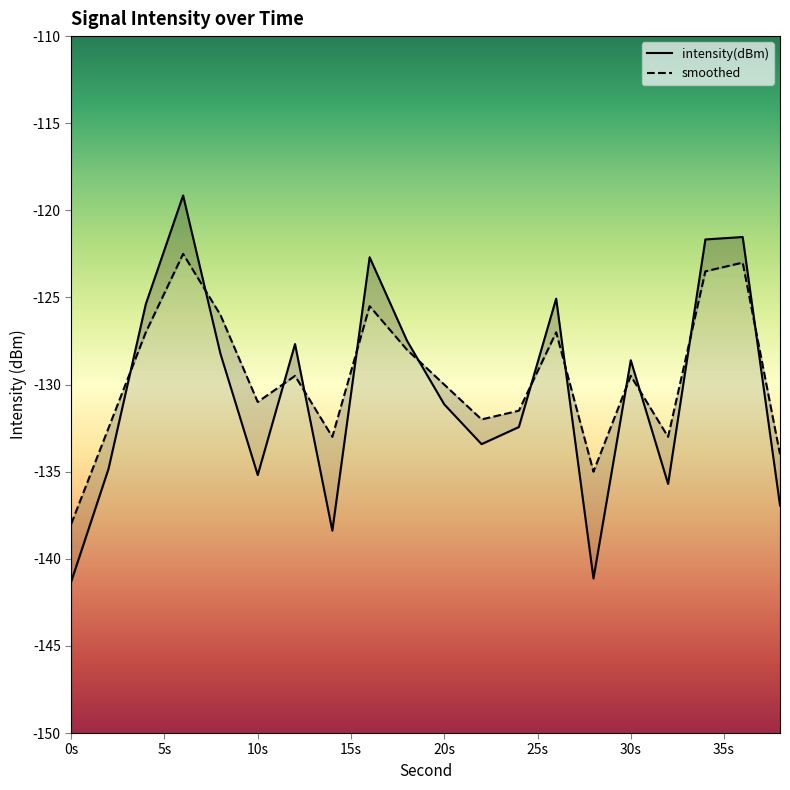

At which category does the chart reach its peak across all series?

6